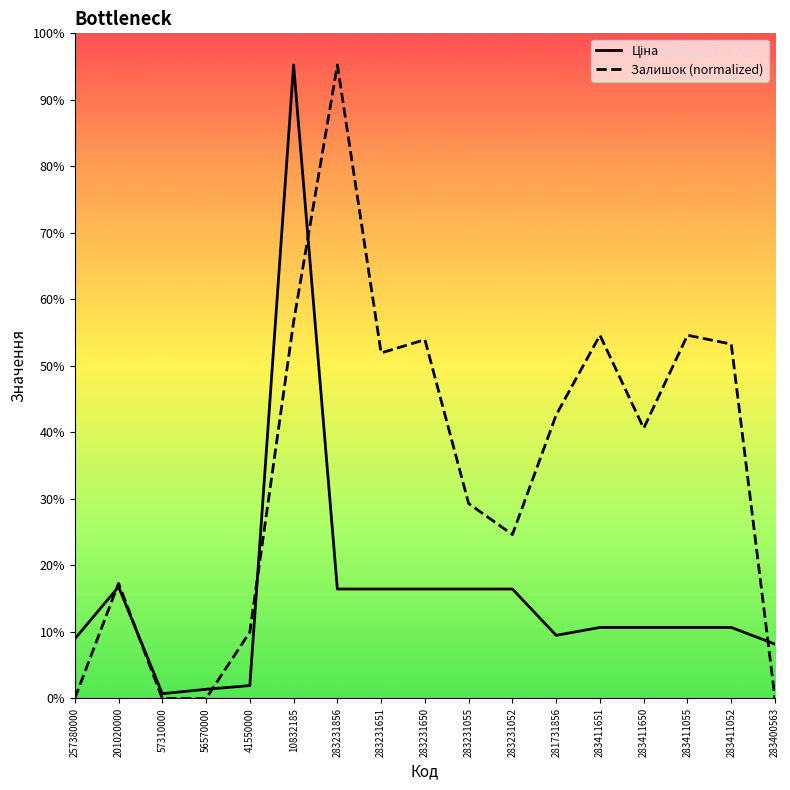

At which category is the sum across all series the highest?

10832185